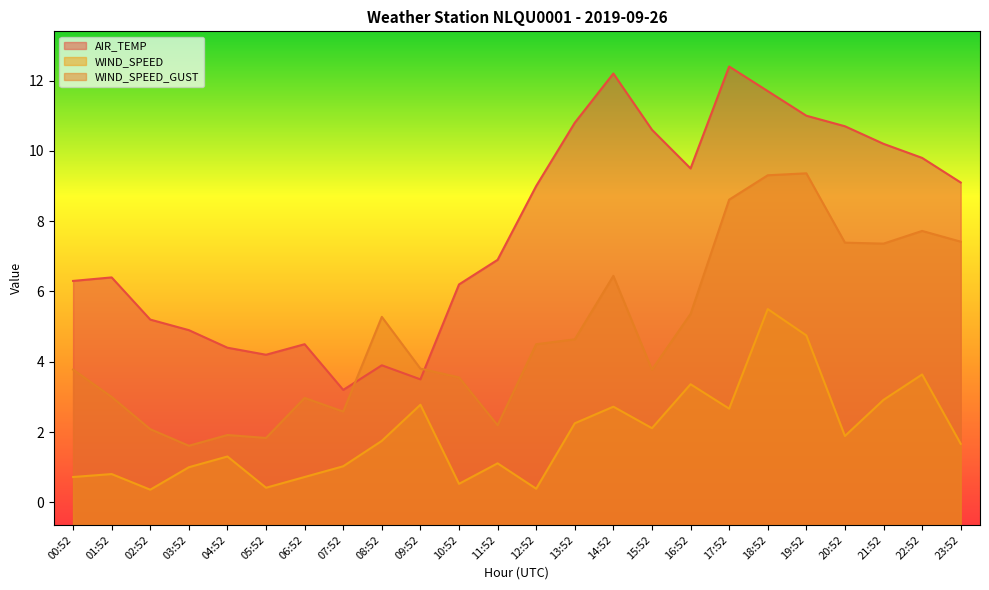

What is the minimum value for WIND_SPEED?

0.4